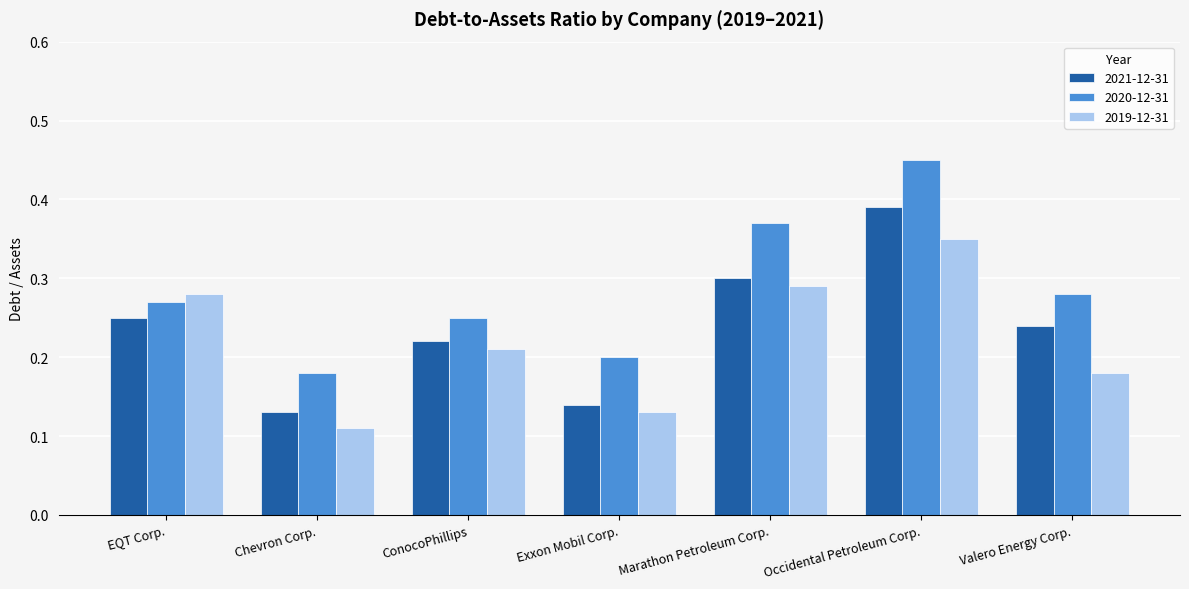

What is the label of the 5th bar from the left?

Marathon Petroleum Corp.